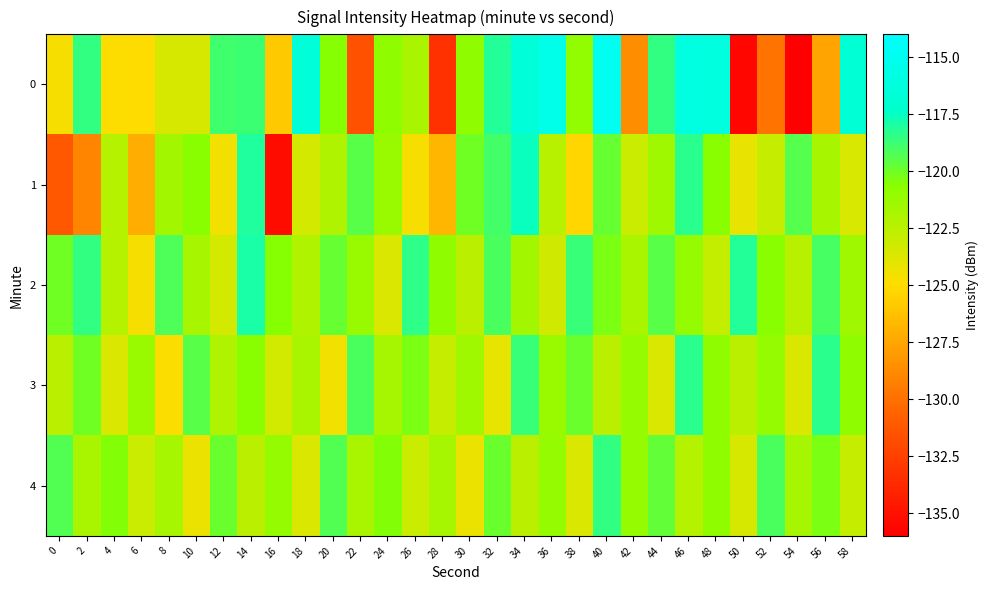

Reading left to right, extract all data points from this chart.

0: 0=-124.7	2=-118.5	4=-125.0	6=-125.0	8=-123.5	10=-123.5	12=-118.9	14=-118.8	16=-125.9	18=-116.4	20=-120.6	22=-131.6	24=-120.9	26=-121.9	28=-133.3	30=-120.9	32=-118.2	34=-116.5	36=-115.4	38=-121.0	40=-114.9	42=-128.7	44=-118.5	46=-115.9	48=-116.1	50=-135.6	52=-129.9	54=-136.0	56=-127.6	58=-116.8
1: 0=-131.3	2=-129.1	4=-122.3	6=-127.2	8=-121.6	10=-120.7	12=-124.5	14=-118.1	16=-135.2	18=-123.4	20=-122.1	22=-119.5	24=-121.3	26=-124.7	28=-126.8	30=-120.1	32=-118.9	34=-117.6	36=-122.4	38=-125.3	40=-119.8	42=-123.1	44=-121.5	46=-118.3	48=-120.7	50=-124.2	52=-122.9	54=-119.4	56=-121.8	58=-123.6
2: 0=-120.1	2=-118.5	4=-122.3	6=-124.7	8=-119.2	10=-121.8	12=-123.4	14=-117.9	16=-120.6	18=-122.1	20=-119.8	22=-121.3	24=-123.7	26=-118.4	28=-120.9	30=-122.5	32=-119.1	34=-121.6	36=-123.2	38=-118.7	40=-120.3	42=-121.9	44=-119.5	46=-121.1	48=-122.8	50=-118.2	52=-120.7	54=-122.4	56=-119.0	58=-121.5
3: 0=-122.5	2=-120.1	4=-123.7	6=-121.3	8=-124.9	10=-119.5	12=-122.1	14=-120.7	16=-123.3	18=-121.9	20=-124.5	22=-119.1	24=-121.7	26=-120.3	28=-122.9	30=-121.5	32=-124.1	34=-118.7	36=-121.3	38=-119.9	40=-122.5	42=-121.1	44=-123.7	46=-118.3	48=-120.9	50=-122.5	52=-121.1	54=-123.7	56=-118.3	58=-120.9
4: 0=-119.3	2=-121.9	4=-120.5	6=-123.1	8=-121.7	10=-124.3	12=-119.9	14=-122.5	16=-121.1	18=-123.7	20=-119.3	22=-121.9	24=-120.5	26=-123.1	28=-121.7	30=-124.3	32=-119.9	34=-122.5	36=-121.1	38=-123.7	40=-118.5	42=-121.1	44=-119.7	46=-122.3	48=-120.9	50=-123.5	52=-119.1	54=-121.7	56=-120.3	58=-122.9